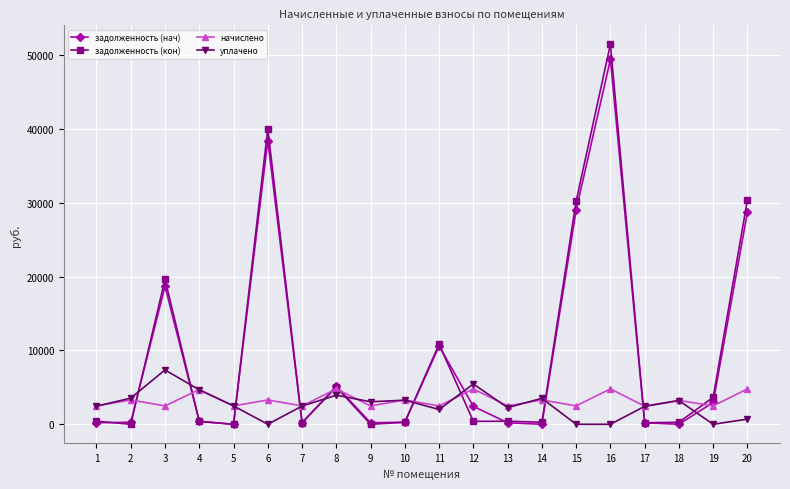

True or false: уплачено has more than 1 interior local peaks.

True